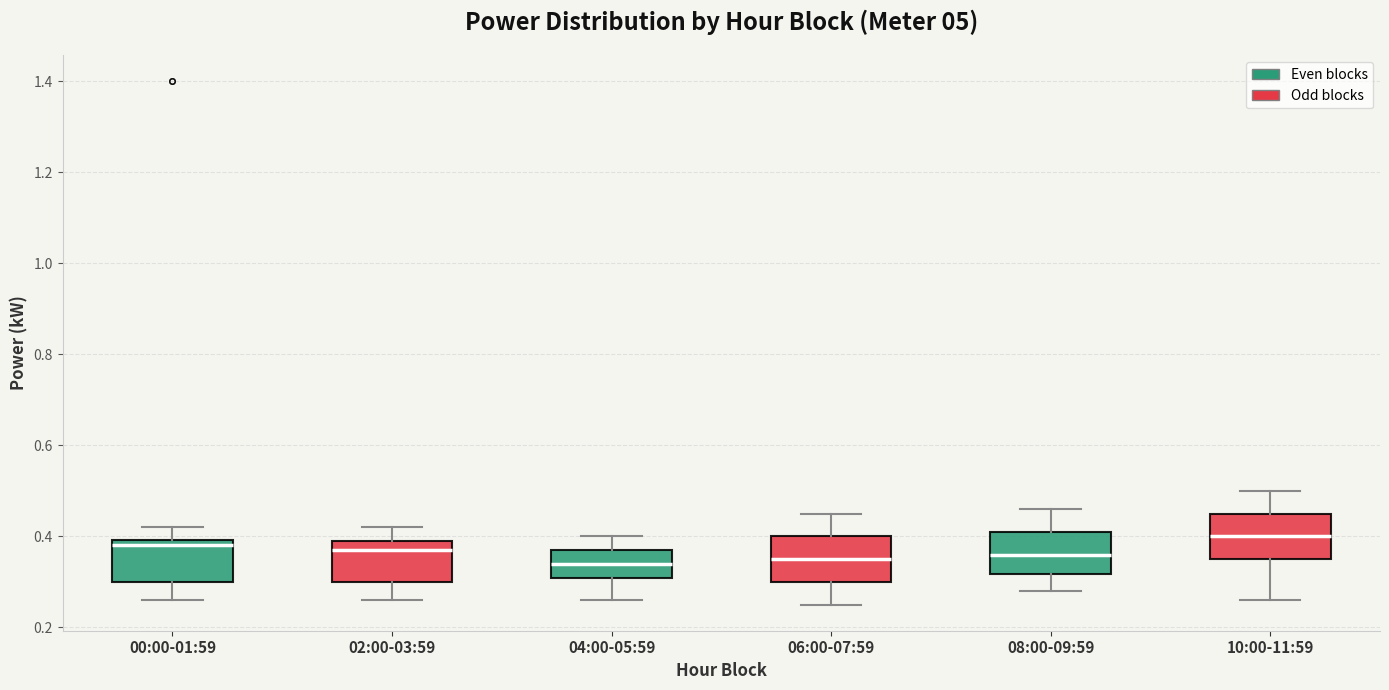

Reading left to right, read every box against the y-axis: the position of its median line, the range the box covers, and the ends of its whiskers. The values are not printed on the chart, so give them approximately, as read against the axis.

00:00-01:59: median 0.38, box 0.30 to 0.40, whiskers 0.26 to 0.42
02:00-03:59: median 0.38, box 0.30 to 0.40, whiskers 0.26 to 0.42
04:00-05:59: median 0.34, box 0.30 to 0.38, whiskers 0.26 to 0.40
06:00-07:59: median 0.36, box 0.30 to 0.40, whiskers 0.26 to 0.46
08:00-09:59: median 0.36, box 0.32 to 0.42, whiskers 0.28 to 0.46
10:00-11:59: median 0.40, box 0.36 to 0.46, whiskers 0.26 to 0.50